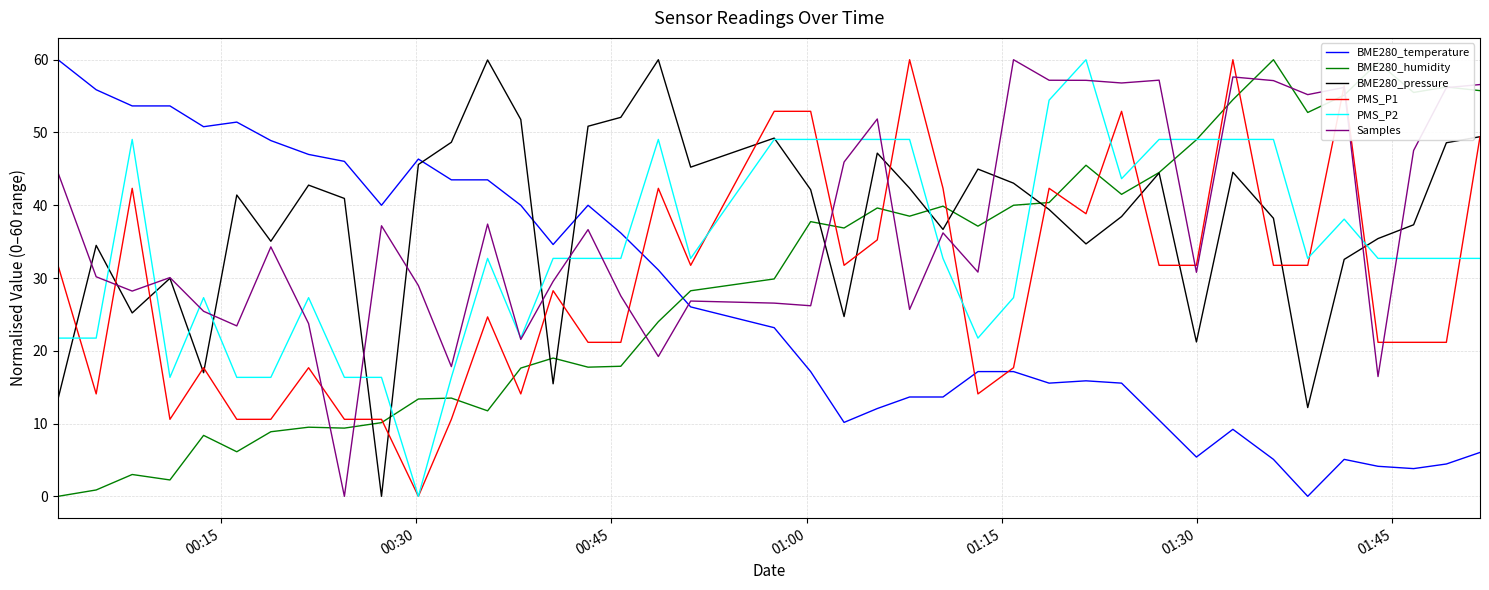

What is the highest value of the PMS_P1 series?

60.0